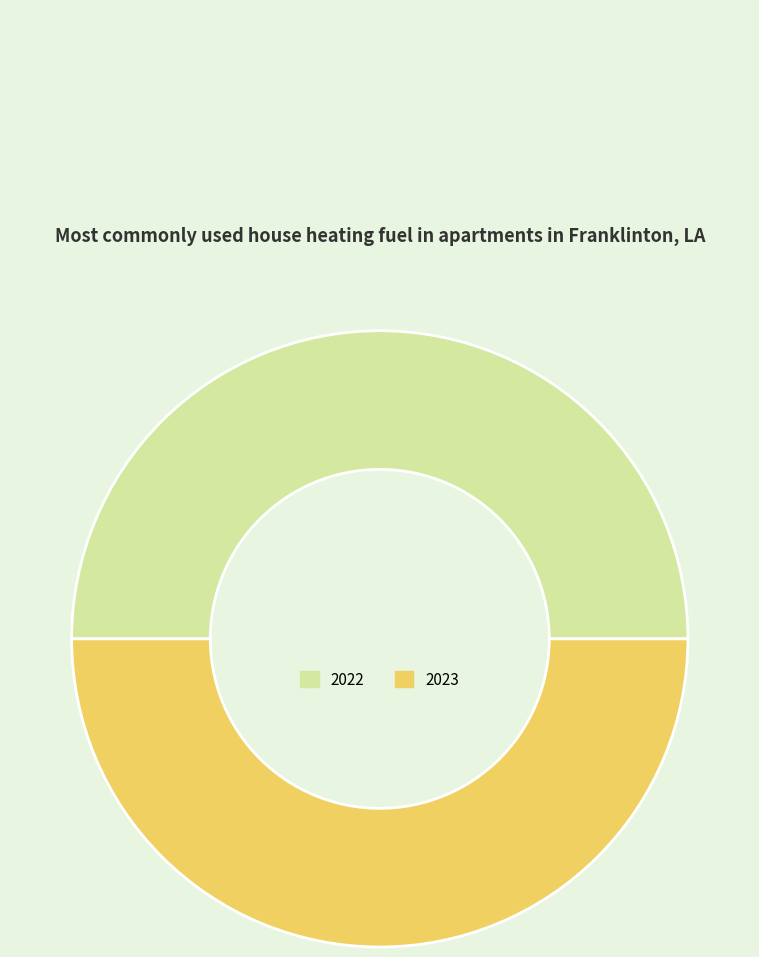

Is it true that 2023 is 39% of the pie?

False